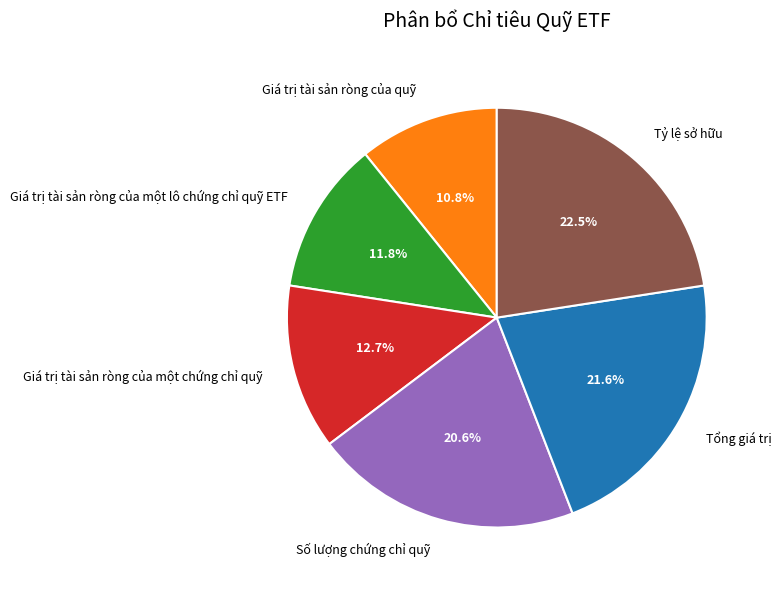

Does Giá trị tài sản ròng của một lô chứng chỉ quỹ ETF account for over 50% of the chart?

No